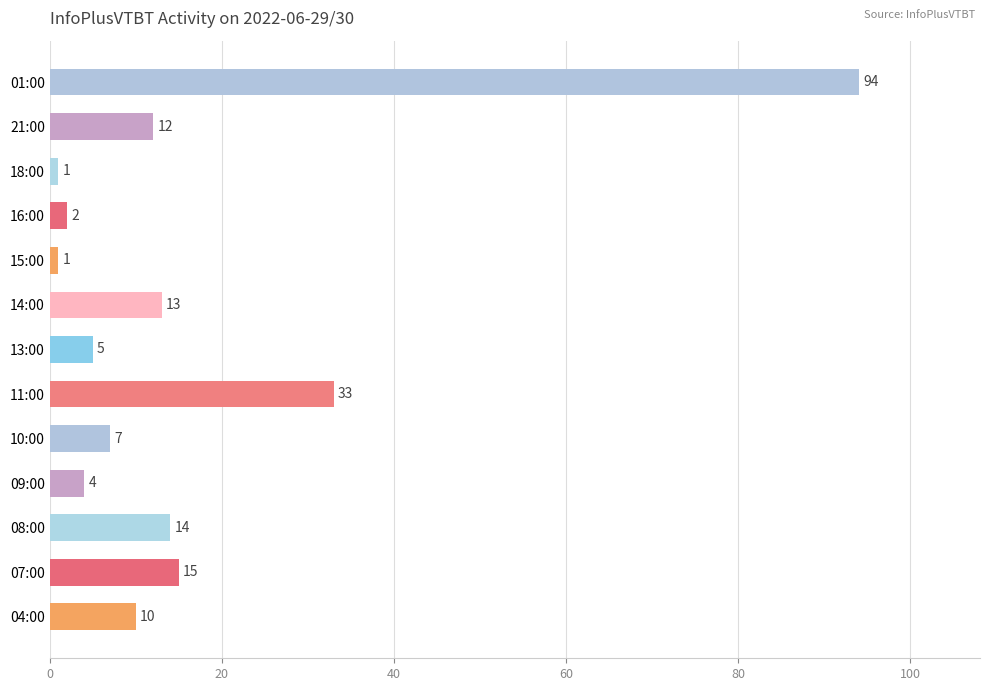

Where is the data nearest to the value 47?

11:00